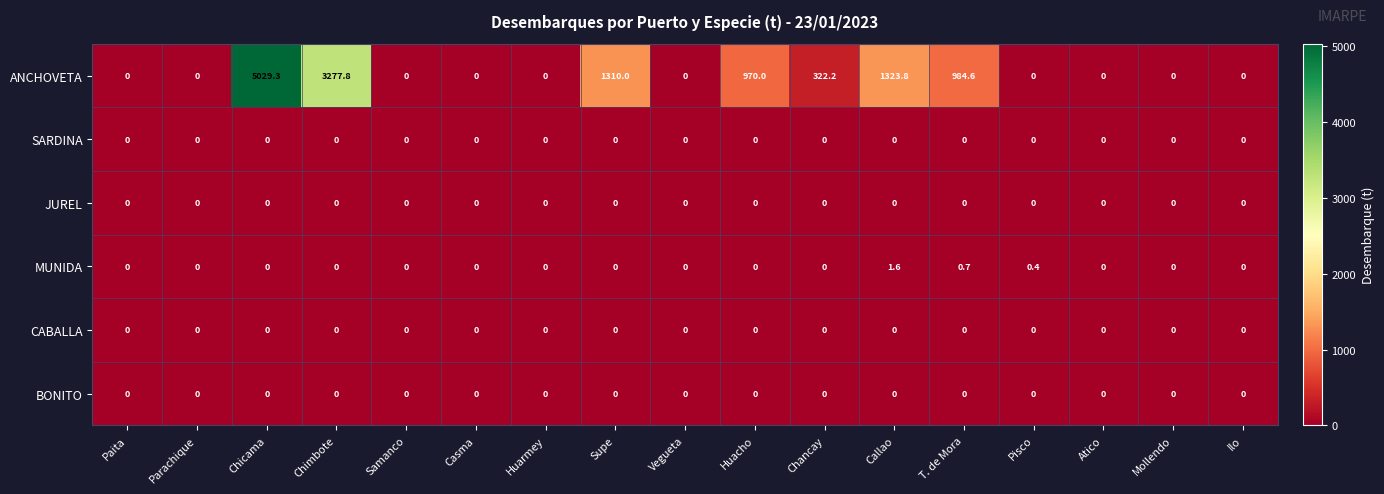

At which category is the sum across all series the highest?

Chicama